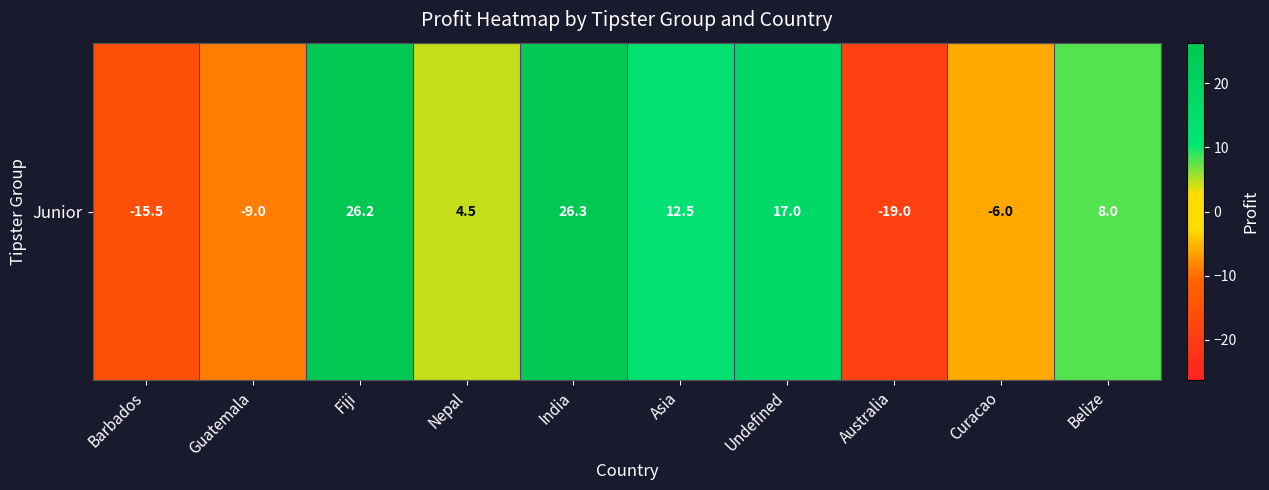

What is the ratio of the value at Undefined to the value at India?

0.6